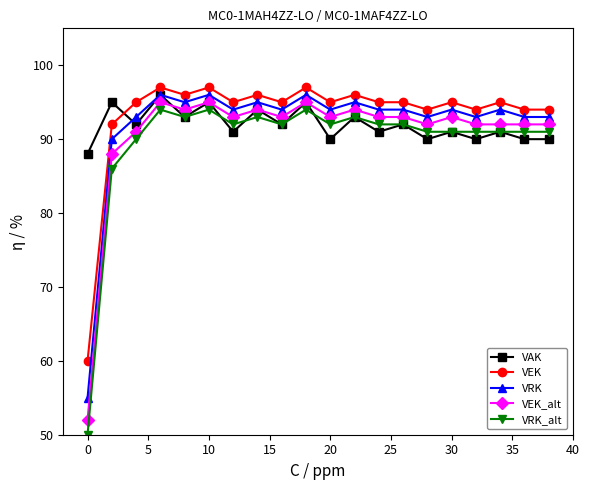

How many lines are shown in the chart?

5